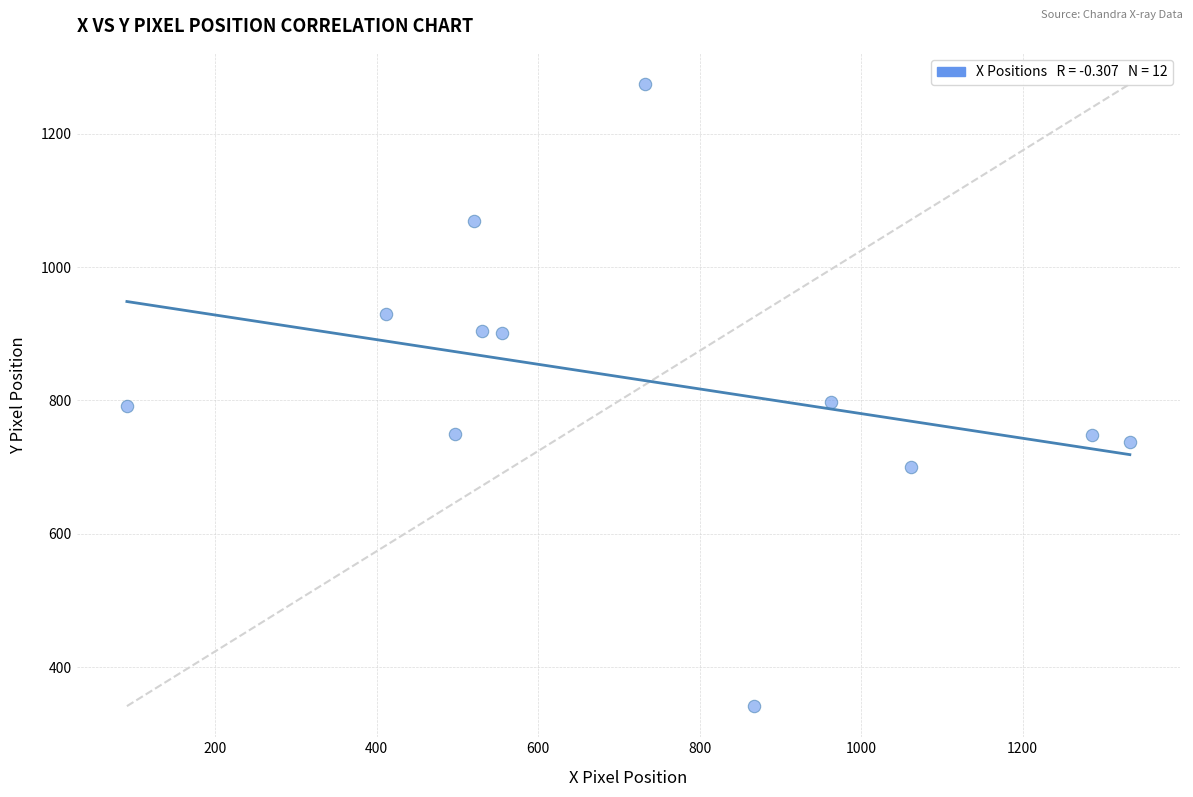

What is the range of X values (max minus min)?

1242.2